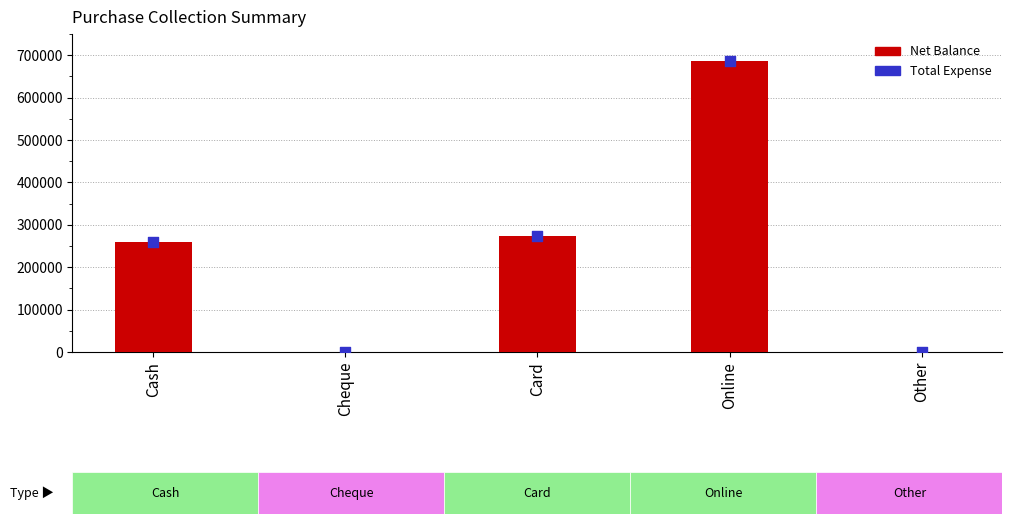

At how many categories does at least one series exceed 278341?

1